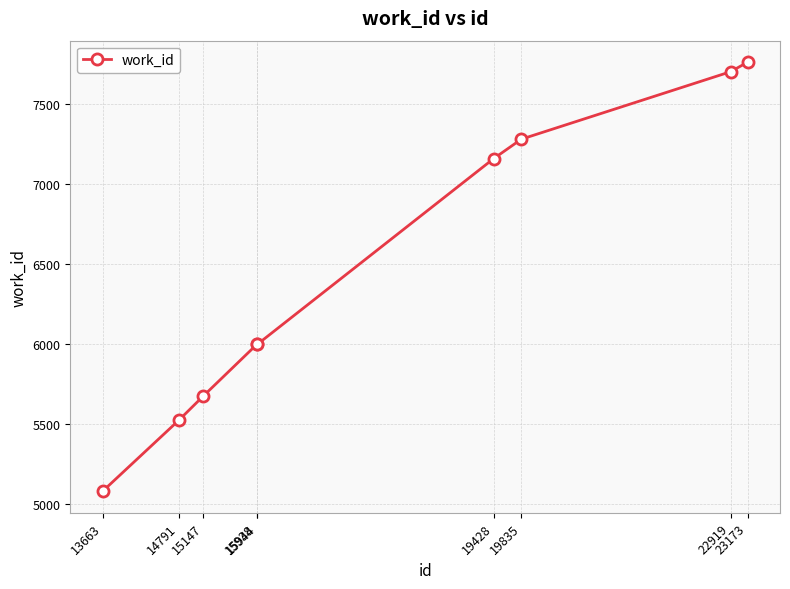

Reading left to right, transcribe all the data shown in this chart.

5082	5527	5676	5999	5999	7158	7279	7700	7760